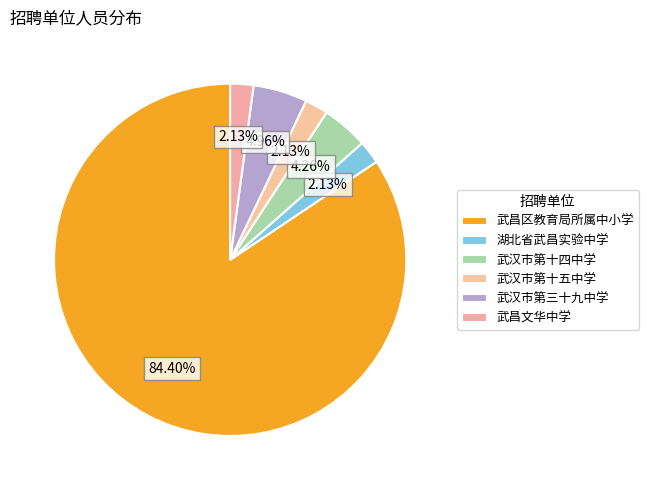

What percentage do 武昌区教育局所属中小学 and 武汉市第三十九中学 together represent?

89.4%